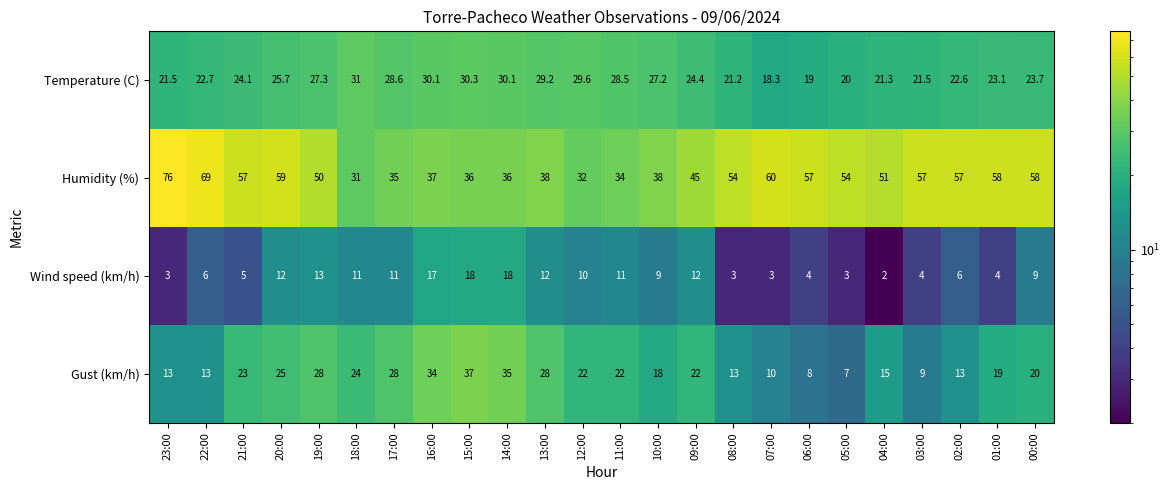

Is it true that Gust (km/h) equals 10.1 at 10:00?

False